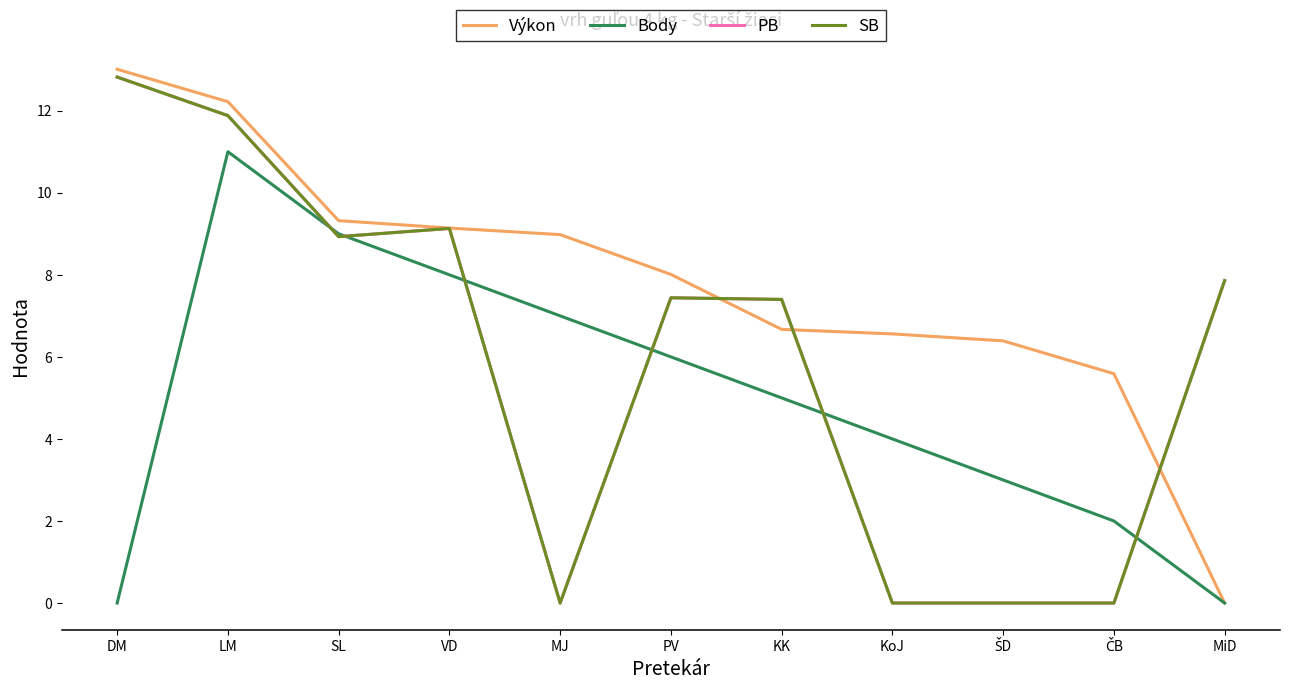

What is the total value across all series at MiD?

15.7